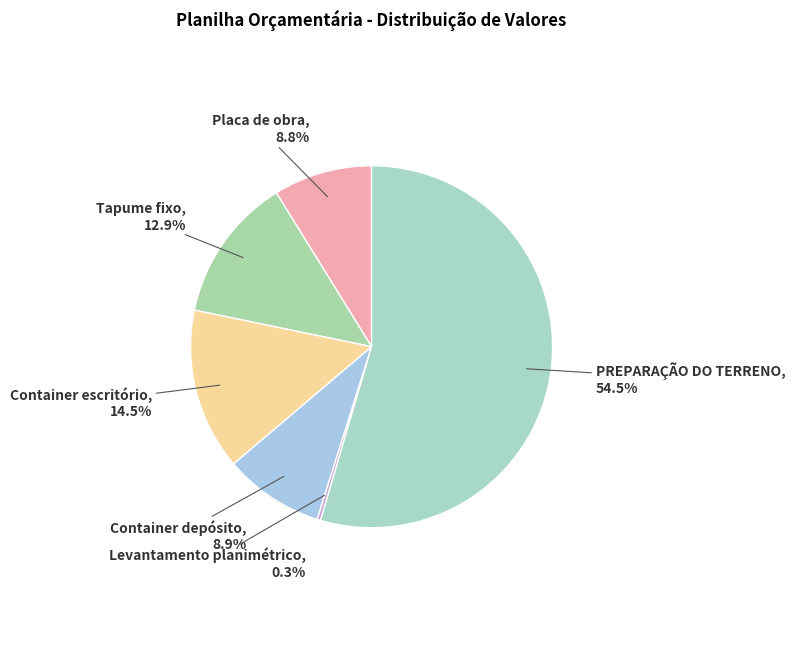

How many slices are in this pie chart?

6